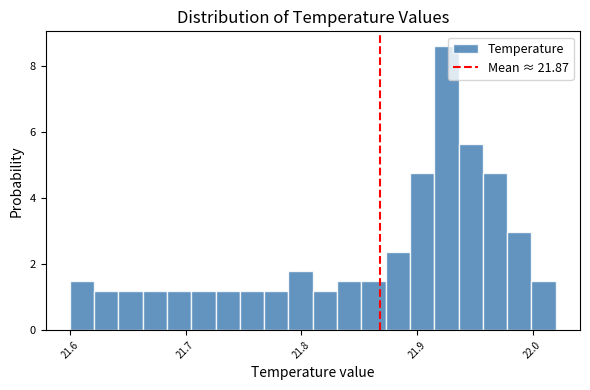

Read against the x-axis, roughly where is the centre of the tallest bar?

21.93